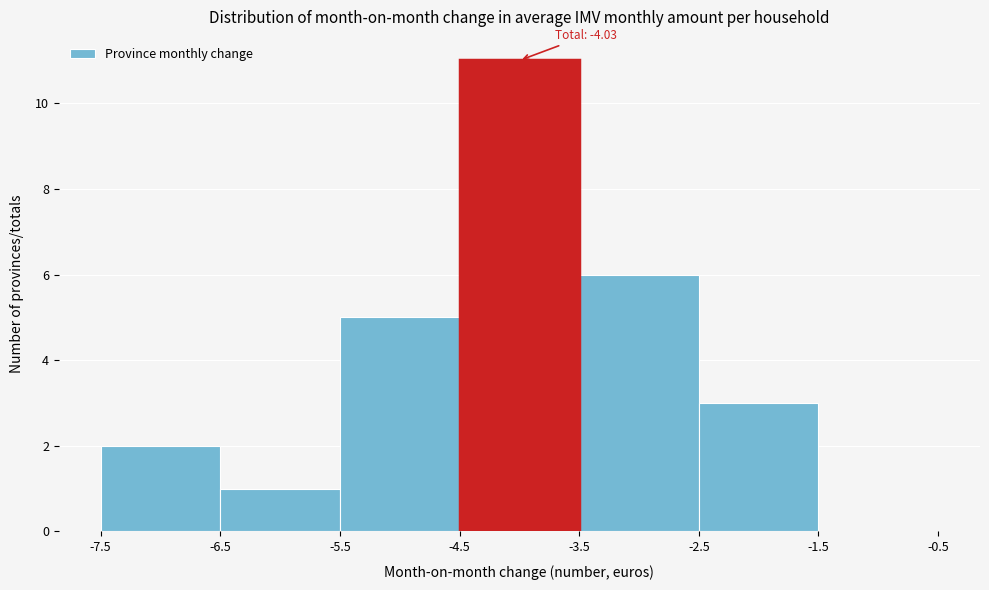

Over which range of the x-axis is the bar tallest?

-4.5 to -3.5